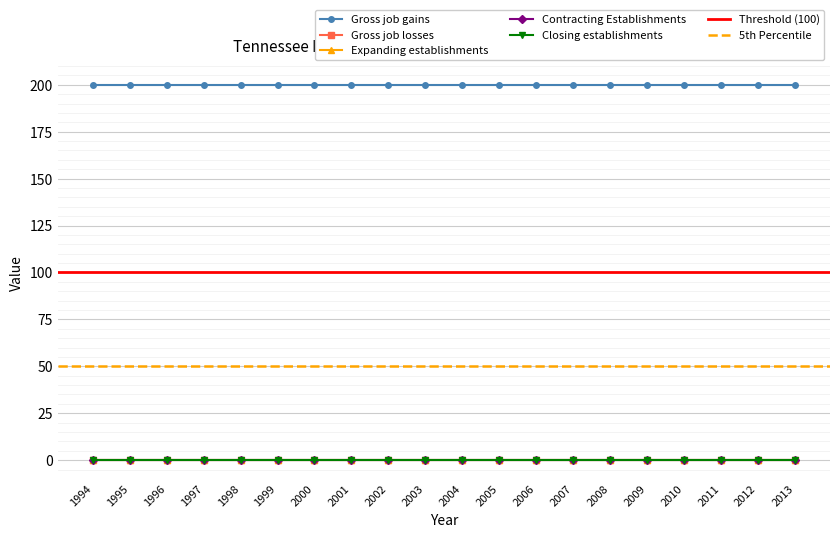

What is the maximum value shown in the chart?

200